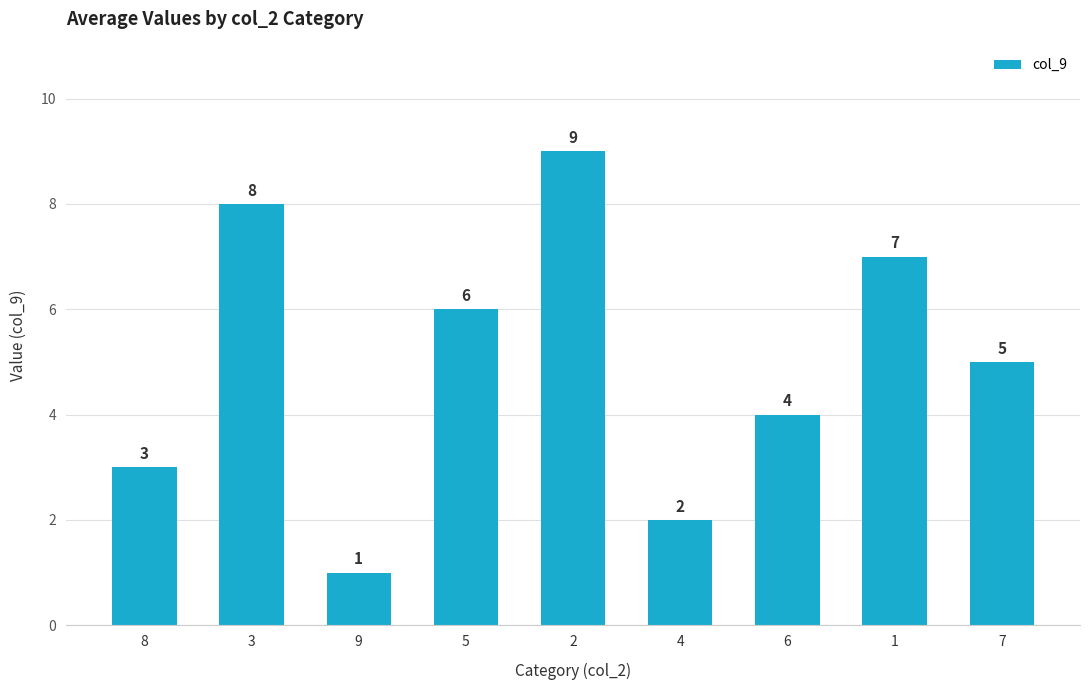

Reading right to left, extract all data points from this chart.

5	7	4	2	9	6	1	8	3